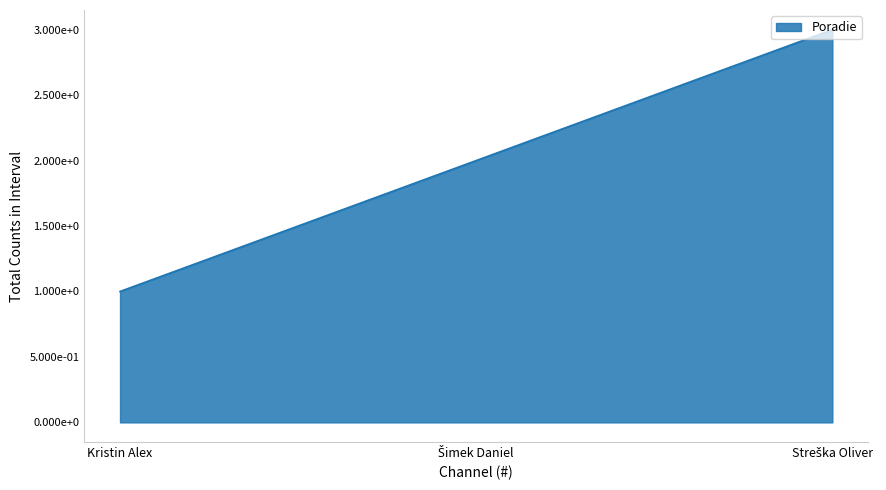

Reading left to right, transcribe all the data shown in this chart.

1	2	3